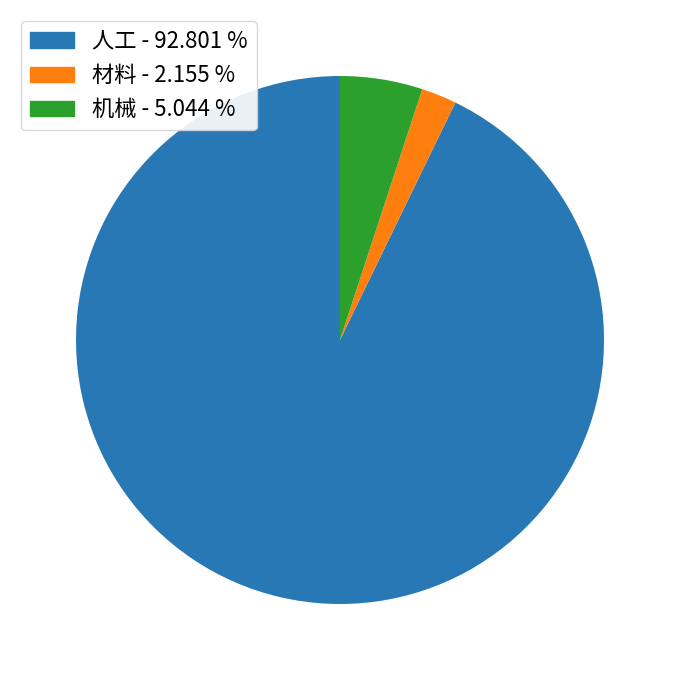

Is it true that 材料 is 2% of the pie?

True